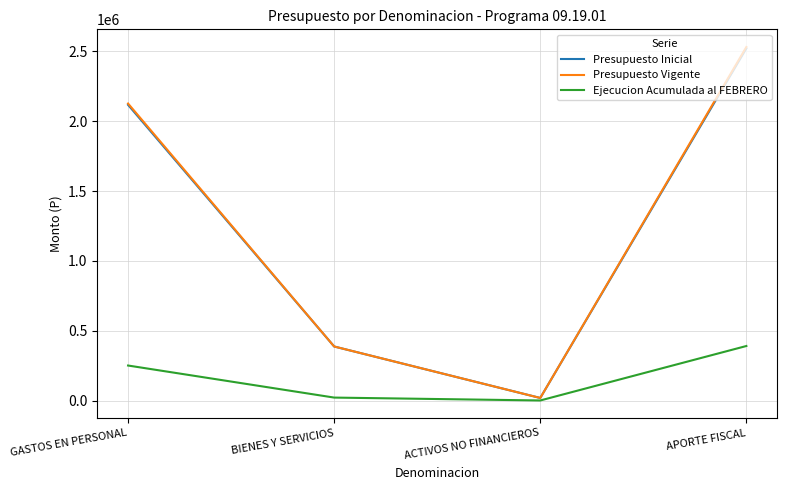

Rank the categories by Presupuesto Vigente value from lowest to highest.

ACTIVOS NO FINANCIEROS, BIENES Y SERVICIOS, GASTOS EN PERSONAL, APORTE FISCAL